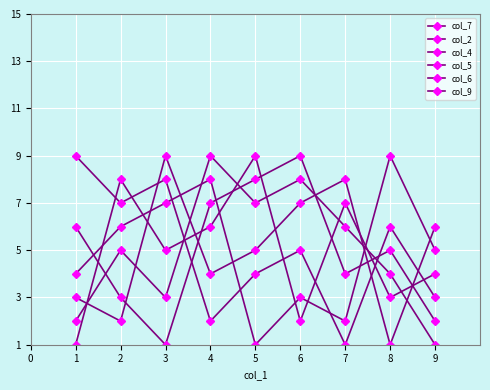

Between 3 and 5, which series saw the biggest shift?

col_9